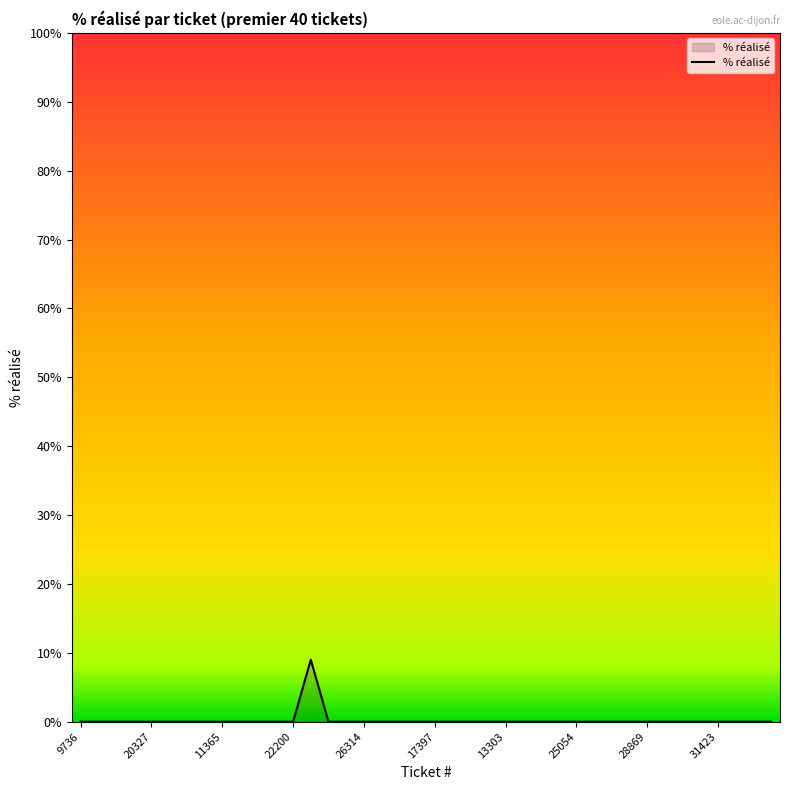

What is the difference between the maximum and minimum values?

9